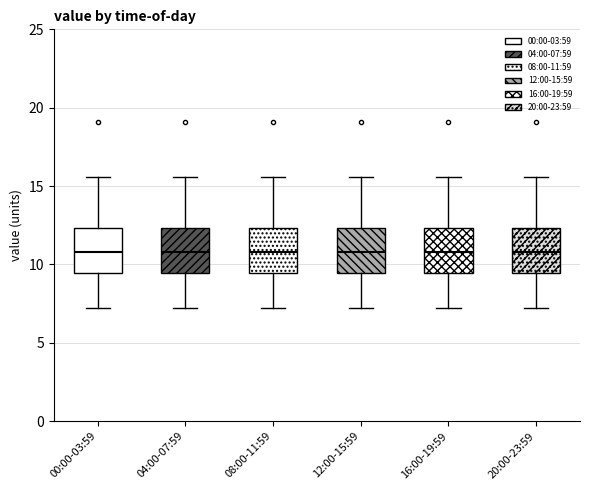

Reading left to right, read every box against the y-axis: the position of its median line, the range the box covers, and the ends of its whiskers. The values are not printed on the chart, so give them approximately, as read against the axis.

00:00-03:59: median 11.0, box 9.5 to 12.5, whiskers 7.5 to 15.5
04:00-07:59: median 11.0, box 9.5 to 12.5, whiskers 7.5 to 15.5
08:00-11:59: median 11.0, box 9.5 to 12.5, whiskers 7.5 to 15.5
12:00-15:59: median 11.0, box 9.5 to 12.5, whiskers 7.5 to 15.5
16:00-19:59: median 11.0, box 9.5 to 12.5, whiskers 7.5 to 15.5
20:00-23:59: median 11.0, box 9.5 to 12.5, whiskers 7.5 to 15.5